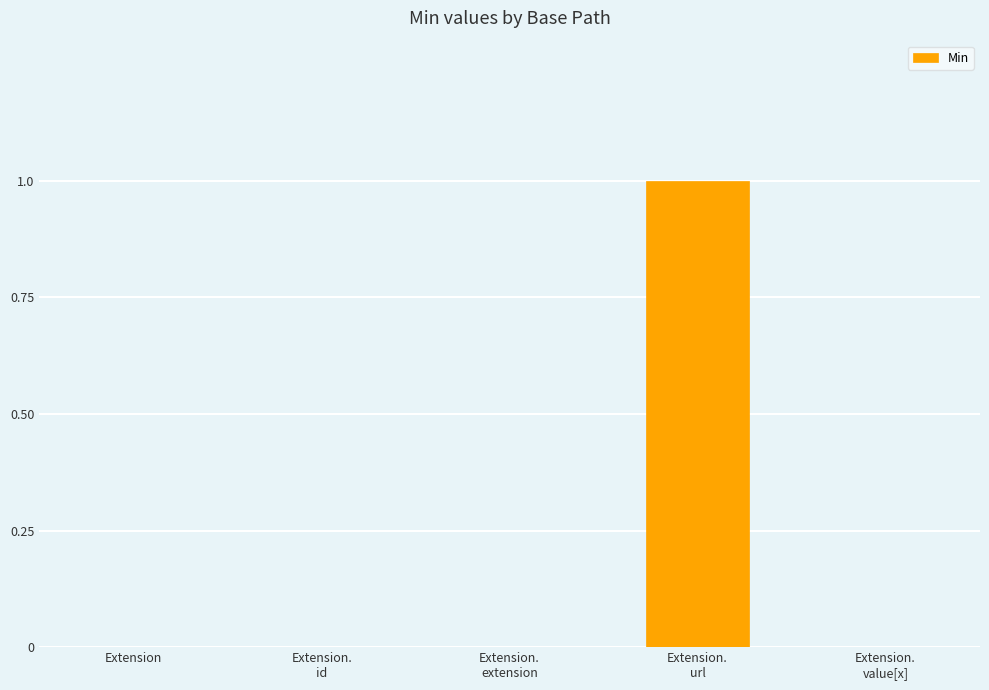

What is the difference between the values at Extension and Extension.
url?

1